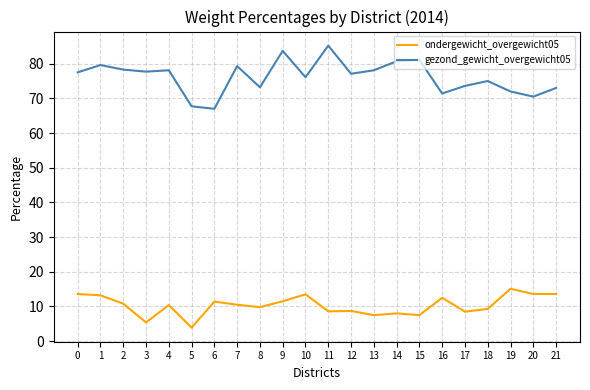

True or false: gezond_gewicht_overgewicht05 and ondergewicht_overgewicht05 cross at least once.

False